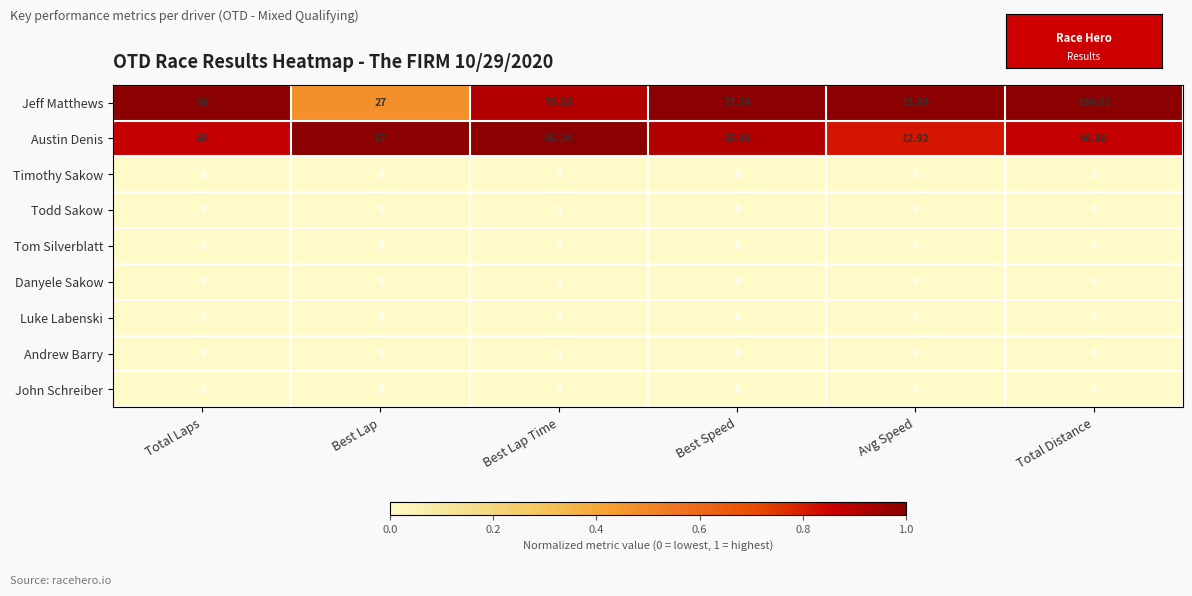

Which series has the largest total across all categories?

Austin Denis